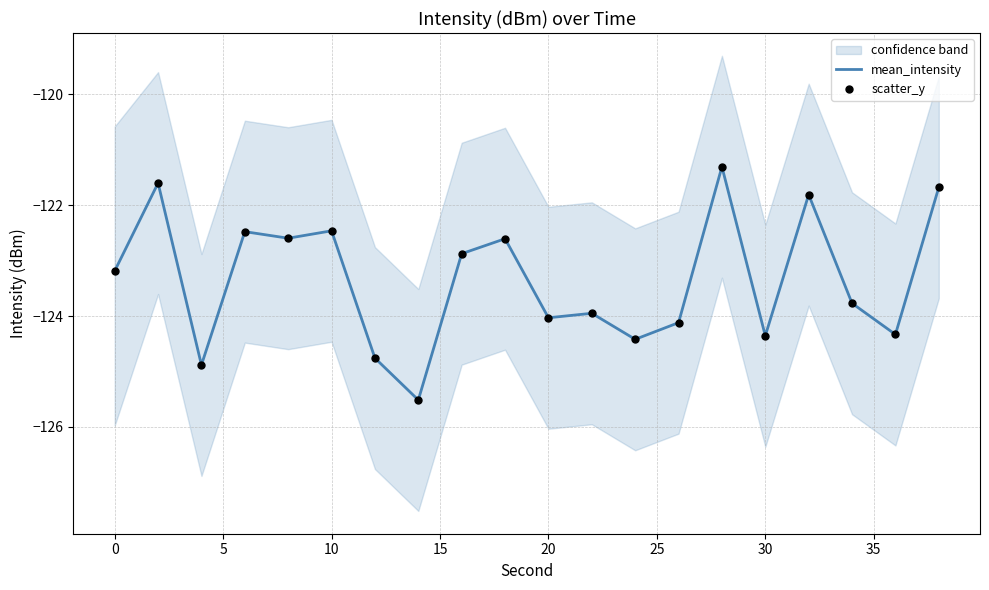

The value of mean_intensity at 0 is -43.6. True or false?

False